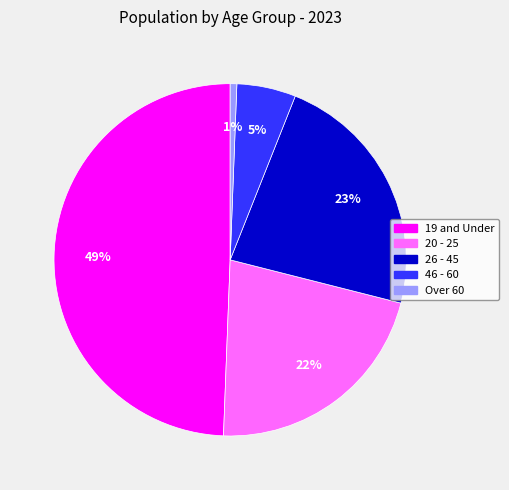

To the nearest percent, what is the difference between the 20 - 25 and 26 - 45 slice percentages?

1%